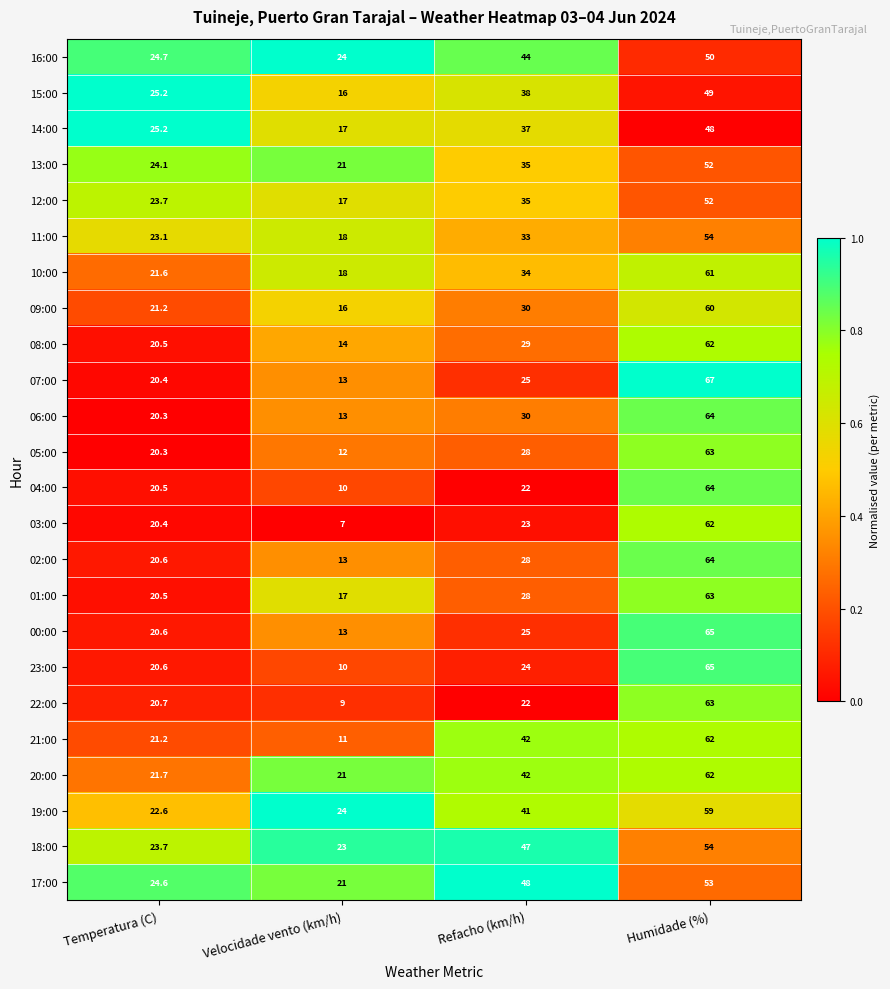

The value of 18:00 at Humidade (%) is 54.0. True or false?

True